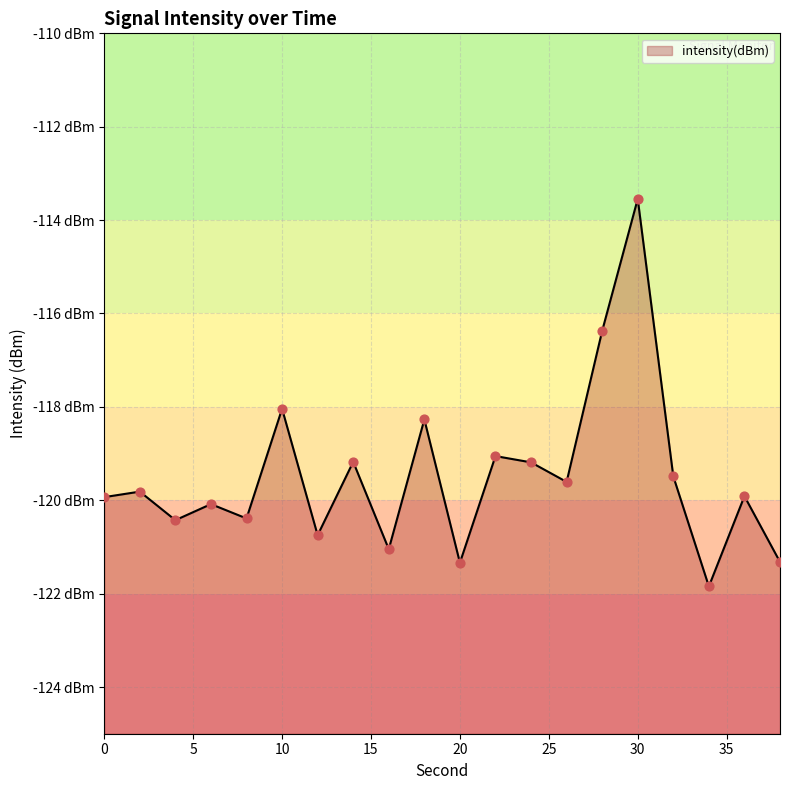

What is the change in value from 0 to 10?

+1.9